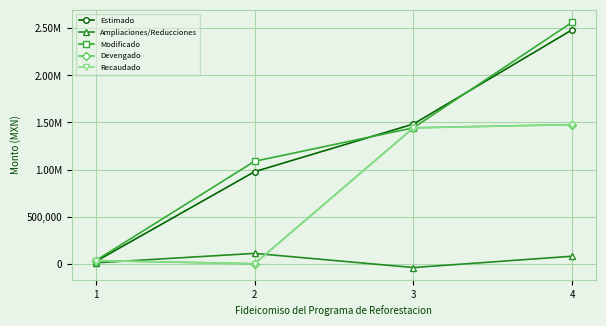

Is this an area chart (filled region under the line)?

No